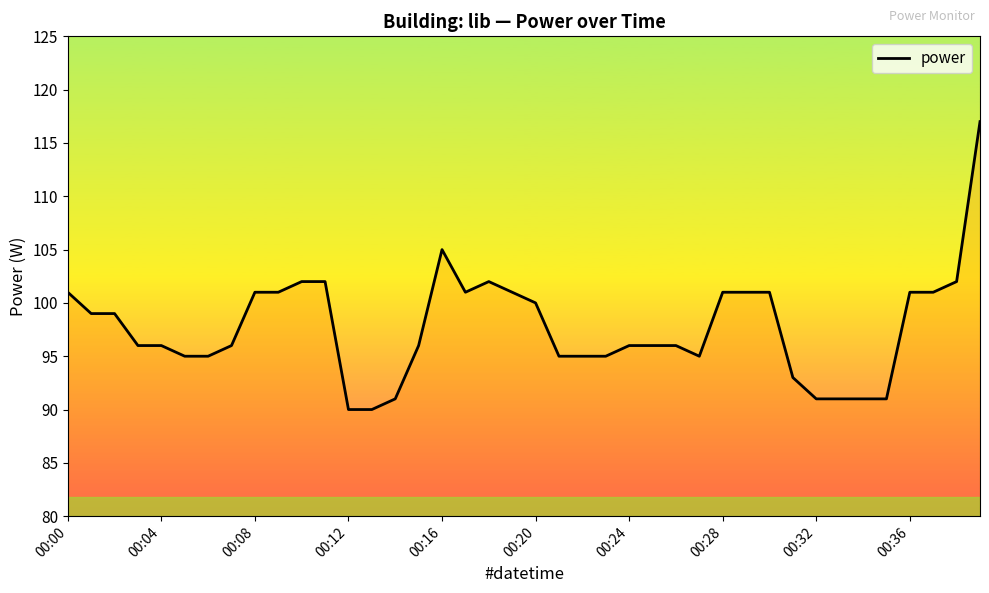

What is the difference between the maximum and minimum values?

27